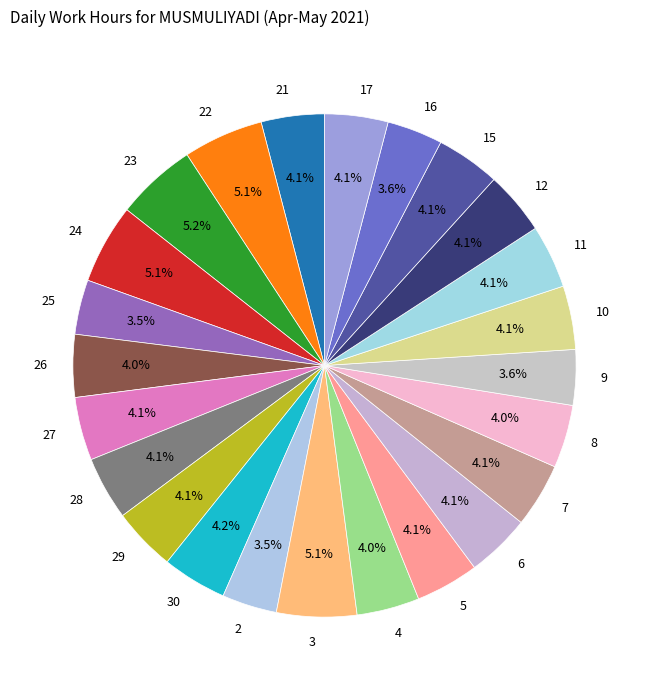

Does 7 account for over 50% of the chart?

No